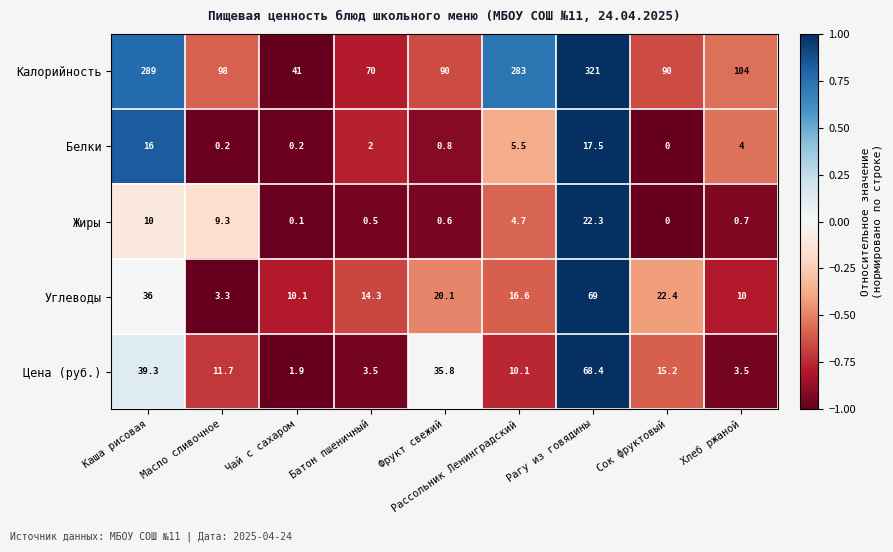

What is the difference between the Жиры values at Каша рисовая and Хлеб ржаной?

9.3